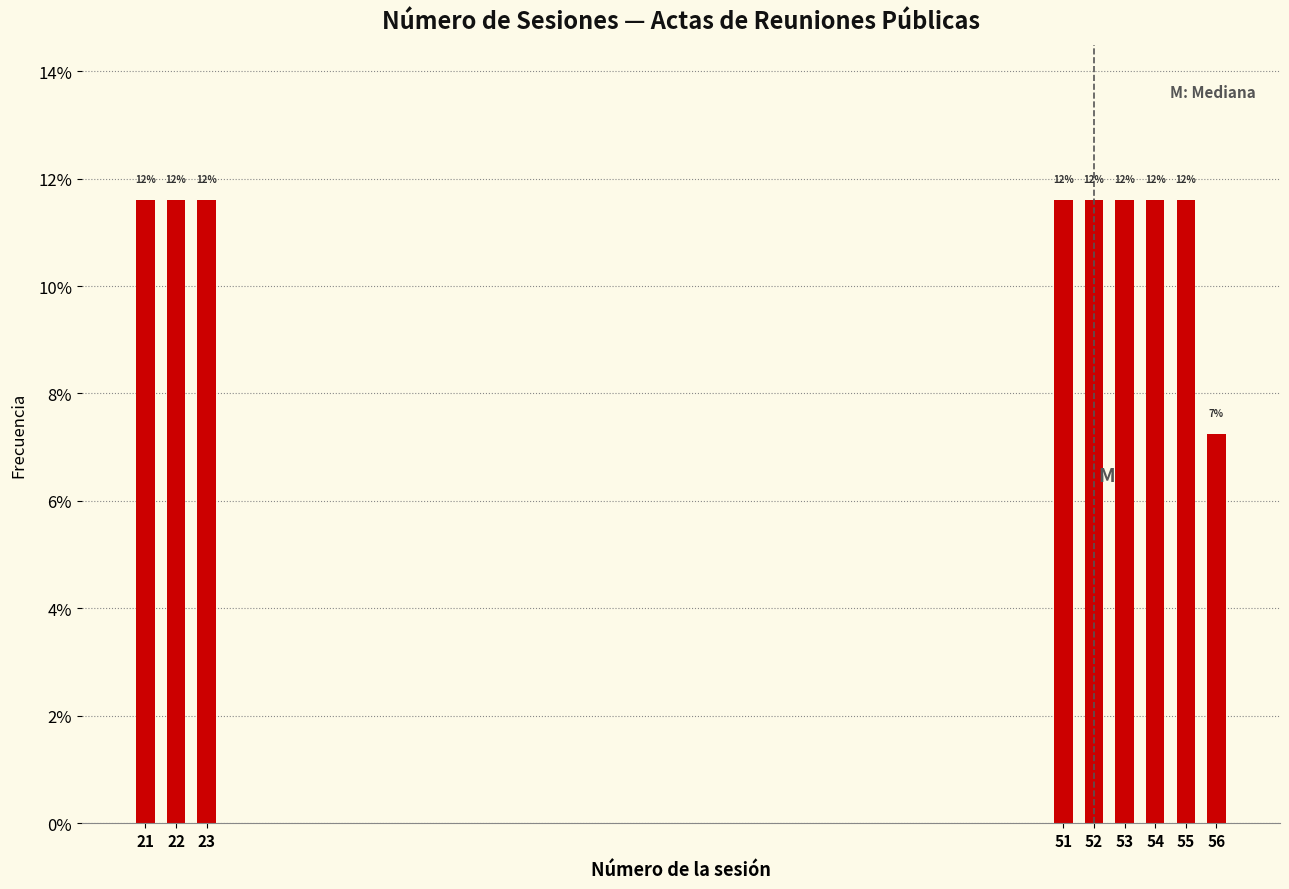

Does the chart contain any negative values?

No